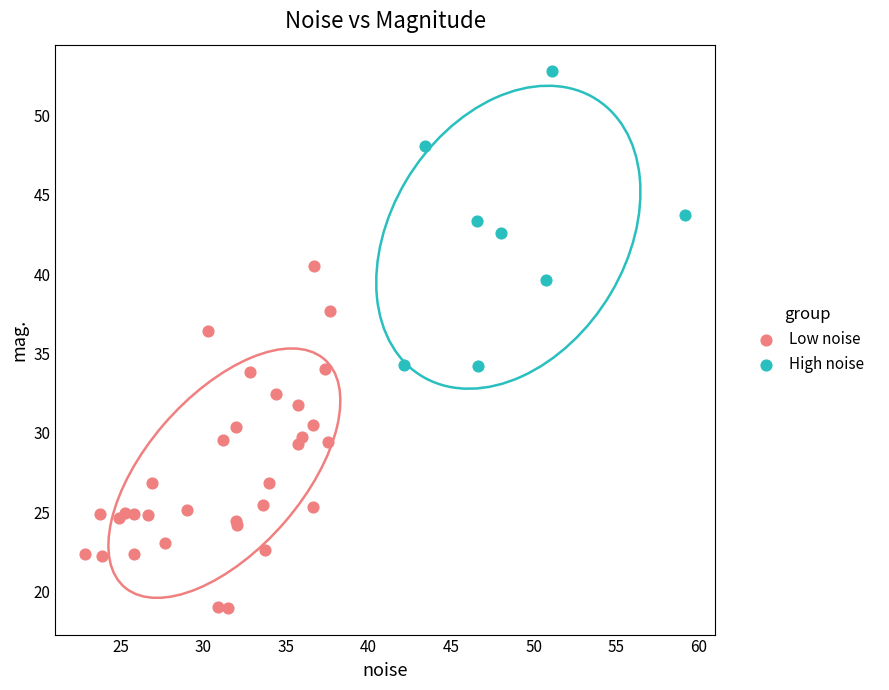

Which series reaches the maximum Y coordinate?

High noise